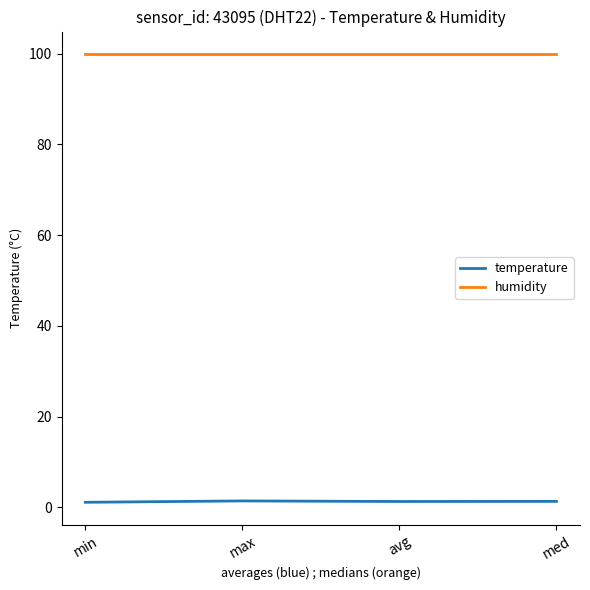

At how many categories does at least one series exceed 95?

4